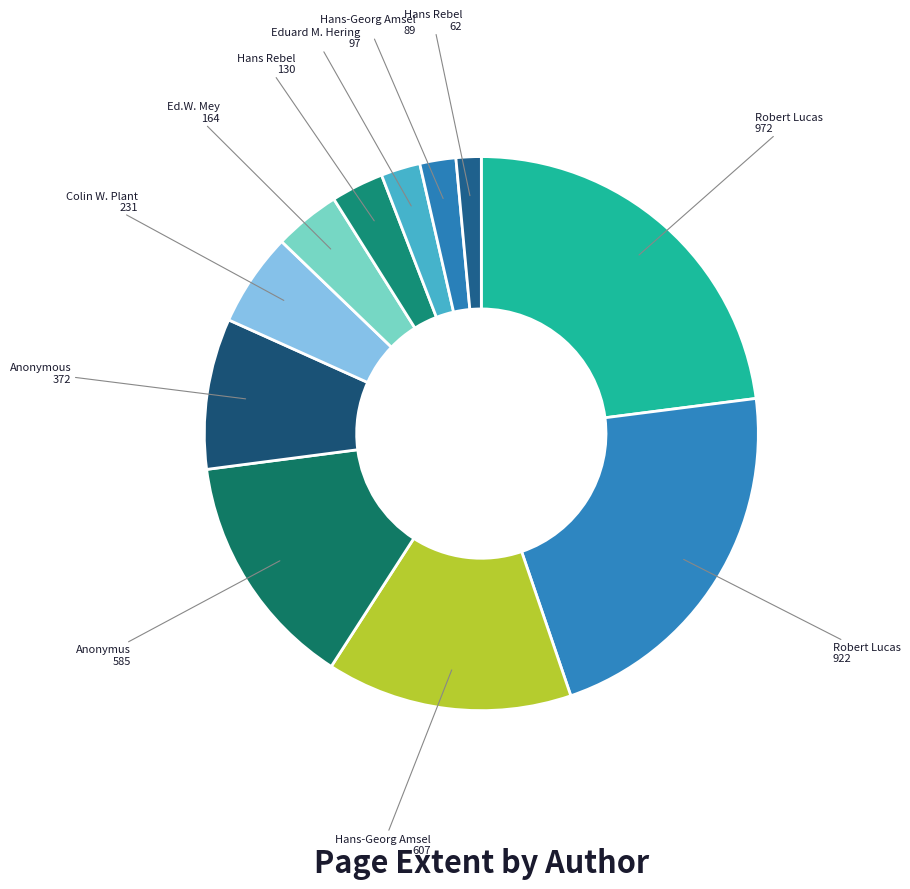

Rank the categories by value from highest to lowest.

Robert Lucas (1902), Robert Lucas (1904), Hans-Georg Amsel (1965), Anonymus, Anonymous (1903), Colin W. Plant, Ed.W. Mey, Hans Rebel (1931), Eduard M. Hering, Hans-Georg Amsel (1970), Hans Rebel (1917)